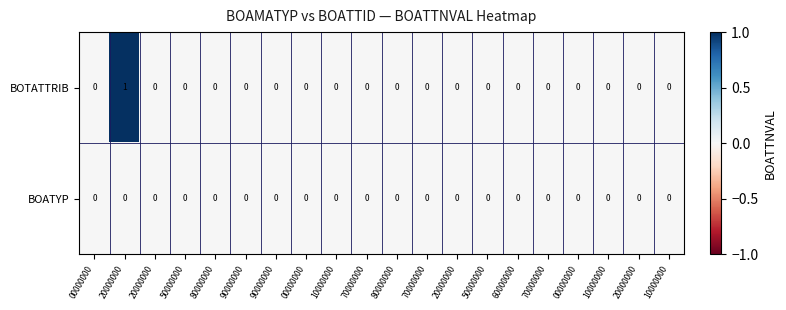

Reading left to right, list all the values displayed in this chart.

BOTATTRIB: 00000000=0	20000000=1	20000000=0	50000000=0	80000000=0	90000000=0	90000000=0	00000000=0	10000000=0	70000000=0	80000000=0	70000000=0	20000000=0	50000000=0	60000000=0	70000000=0	00000000=0	10000000=0	20000000=0	10000000=0
BOATYP: 00000000=0	20000000=0	20000000=0	50000000=0	80000000=0	90000000=0	90000000=0	00000000=0	10000000=0	70000000=0	80000000=0	70000000=0	20000000=0	50000000=0	60000000=0	70000000=0	00000000=0	10000000=0	20000000=0	10000000=0